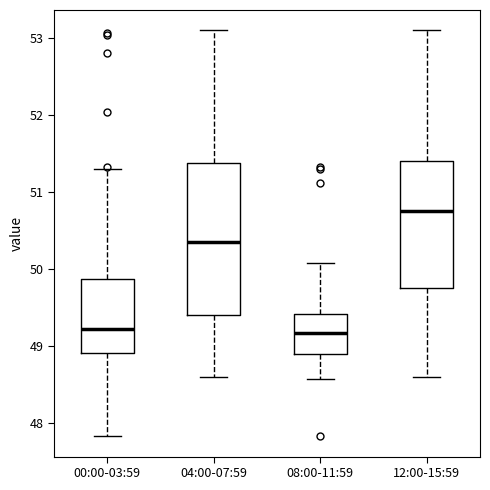

Where does the median line of the box for 12:00-15:59 sit on the y-axis? The values are not printed on the chart, so give them approximately, as read against the axis.

50.8